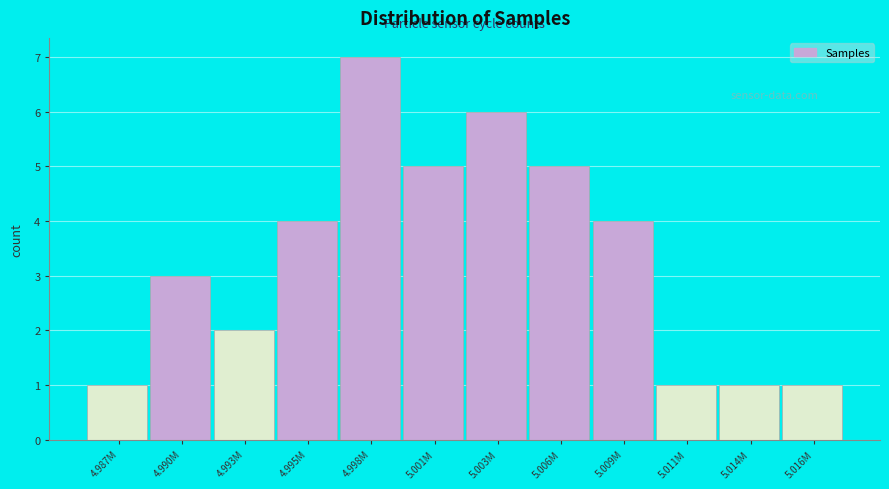

Reading left to right, list all the values displayed in this chart.

1	3	2	4	7	5	6	5	4	1	1	1